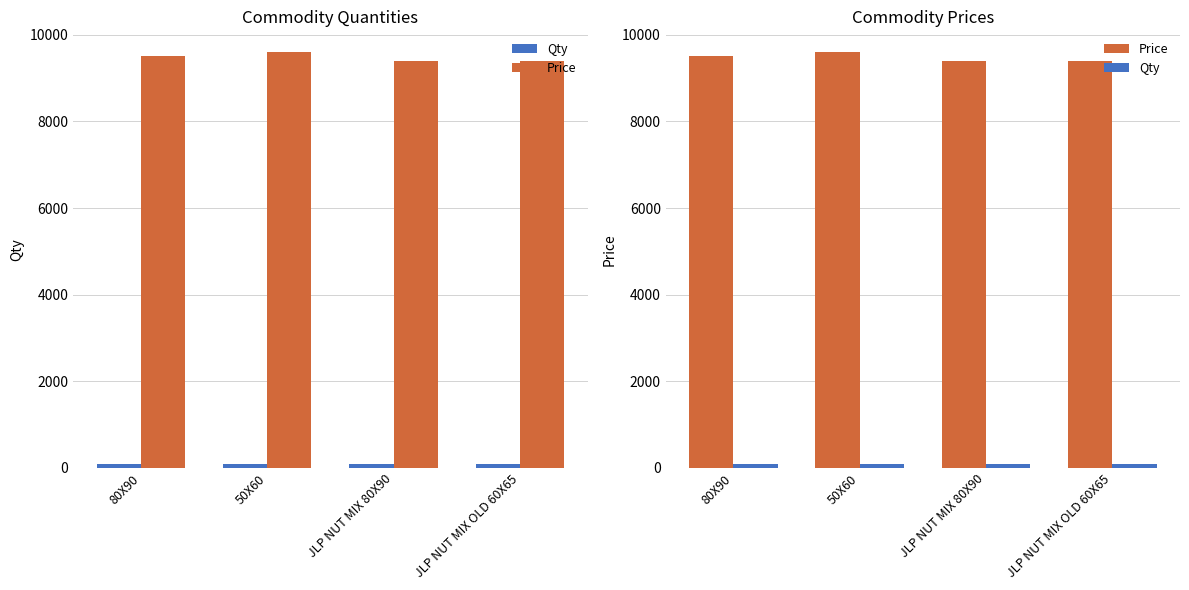

At how many categories does at least one series exceed 9049?

4